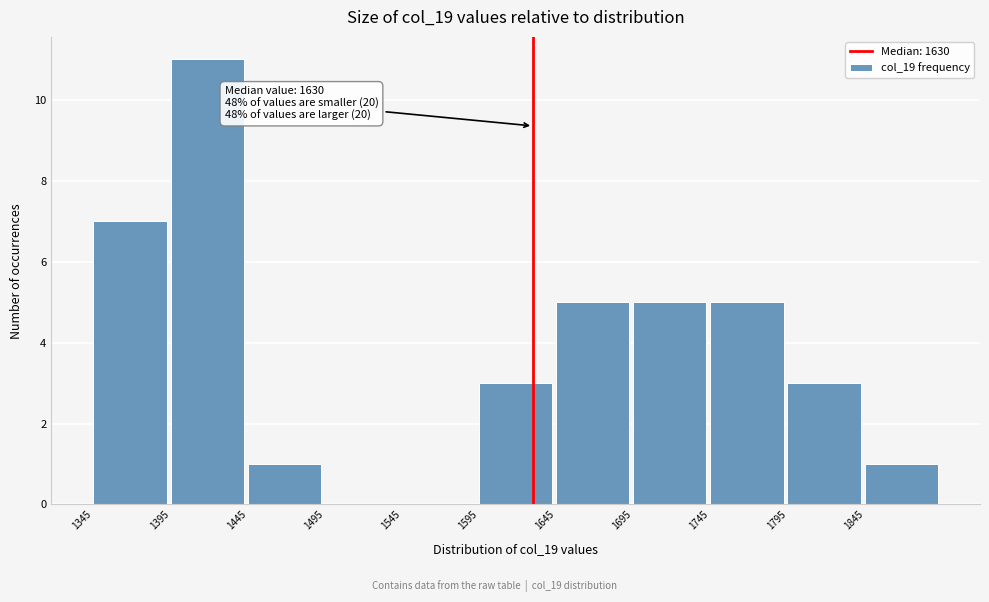

Over which range of the x-axis is the bar tallest?

1395 to 1445